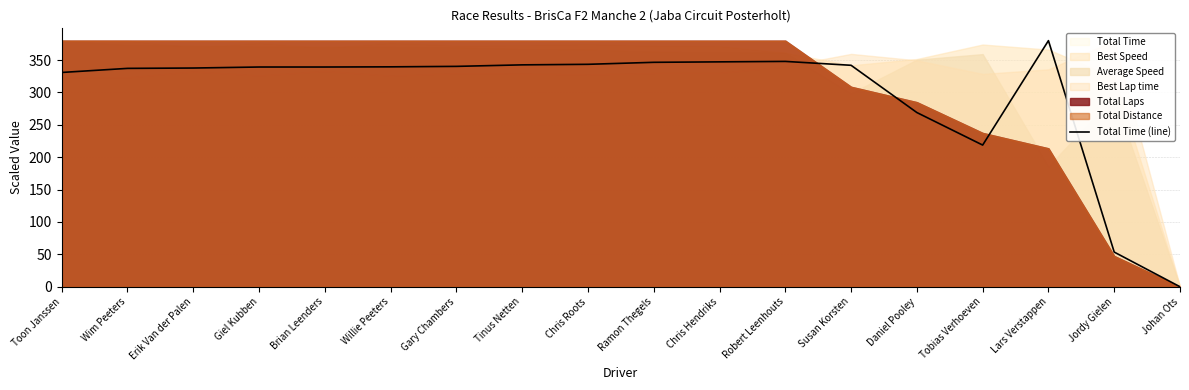

How many data points does each series have?

18